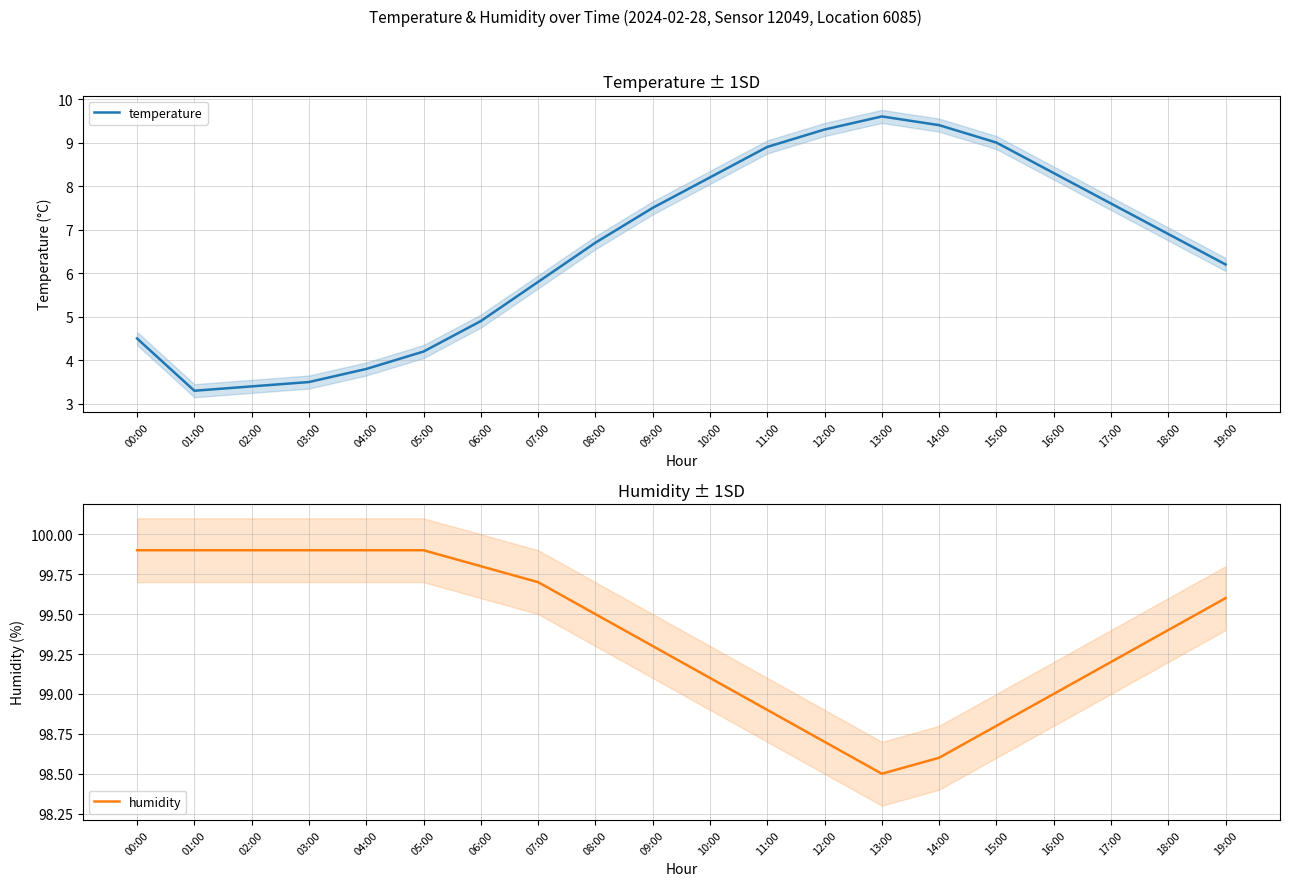

What is the approximate value of humidity at 10:00?

99.1